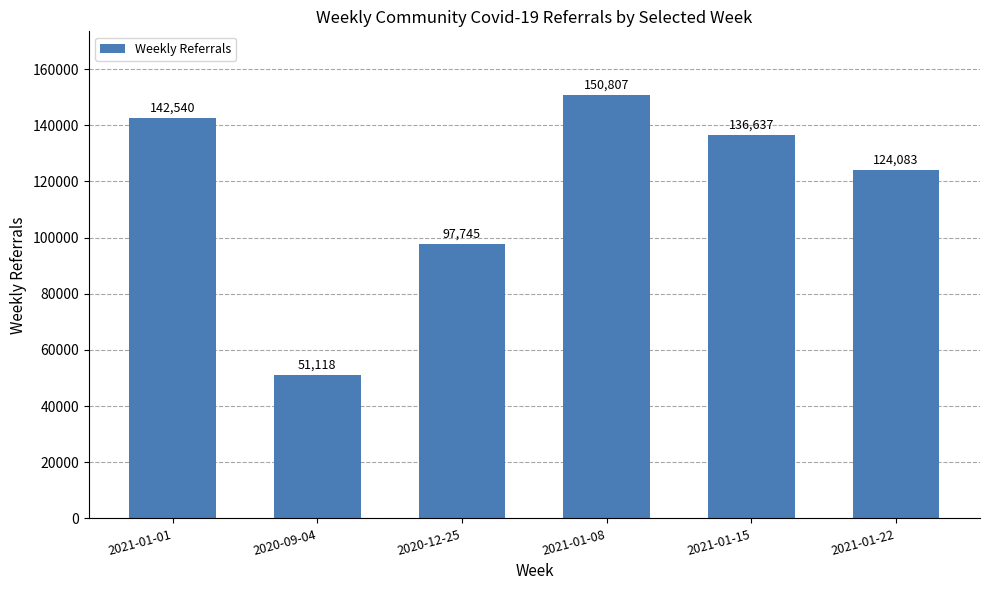

True or false: the data shows 150807 at 2021-01-08.

True